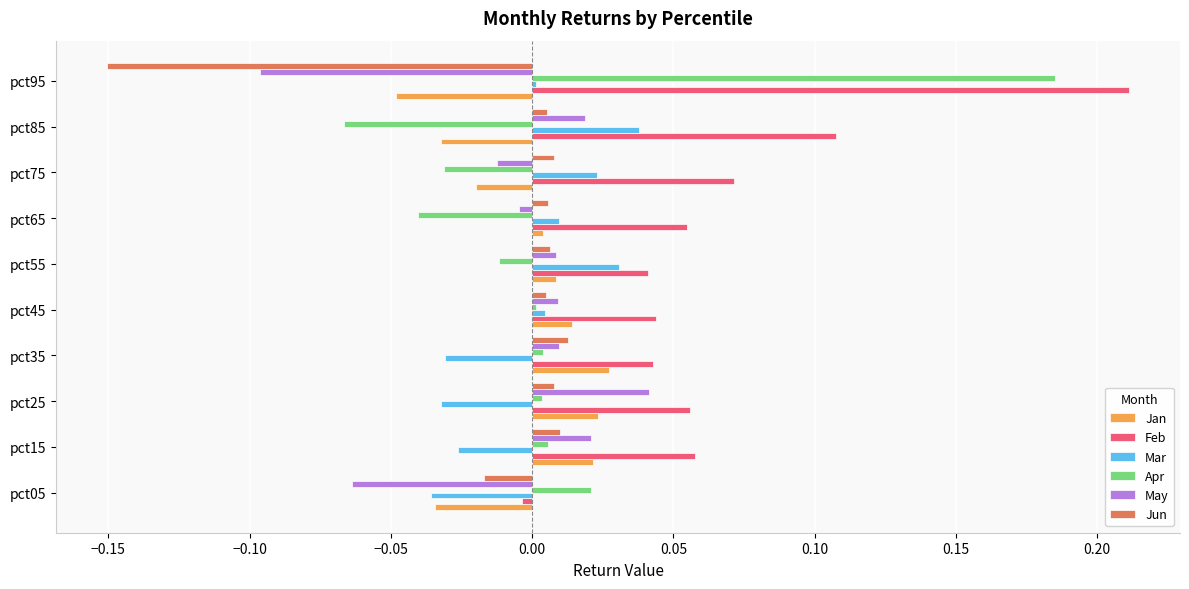

Which series has the largest range (max minus min)?

Apr